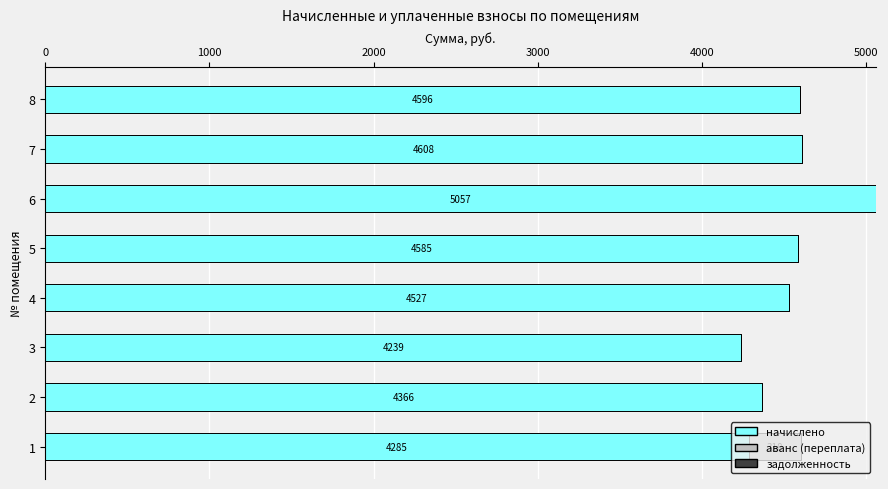

Which category has the highest value in the начислено series?

6